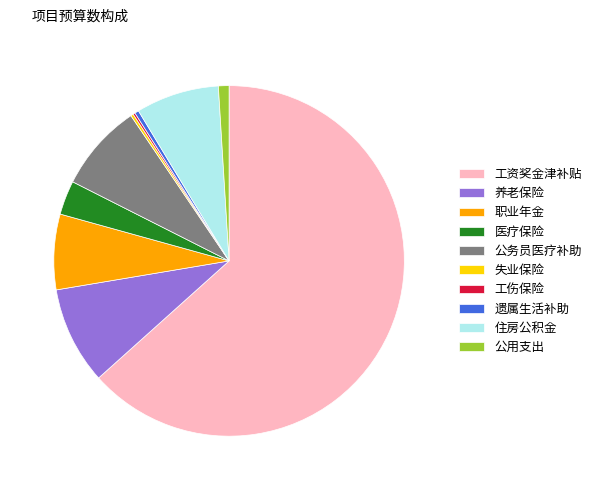

Is it true that 住房公积金 is 8% of the pie?

True